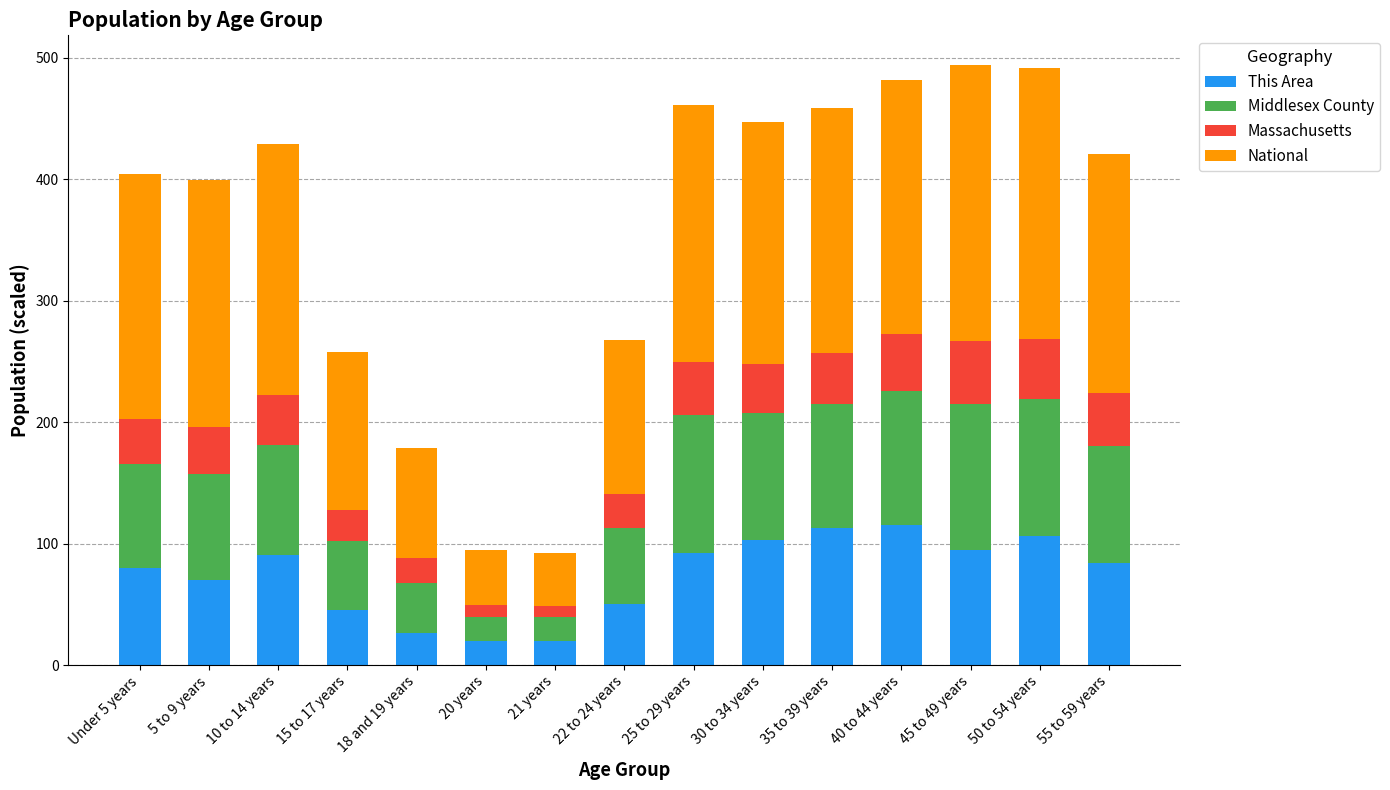

How many distinct data groups are displayed?

4